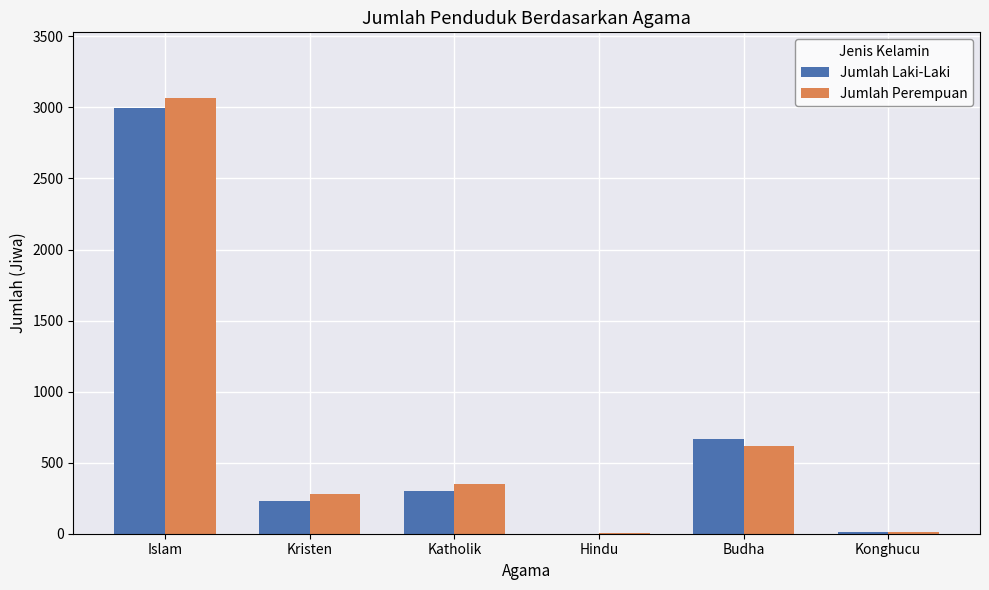

Is the value of Jumlah Perempuan at Budha greater than the value of Jumlah Laki-Laki at Konghucu?

Yes